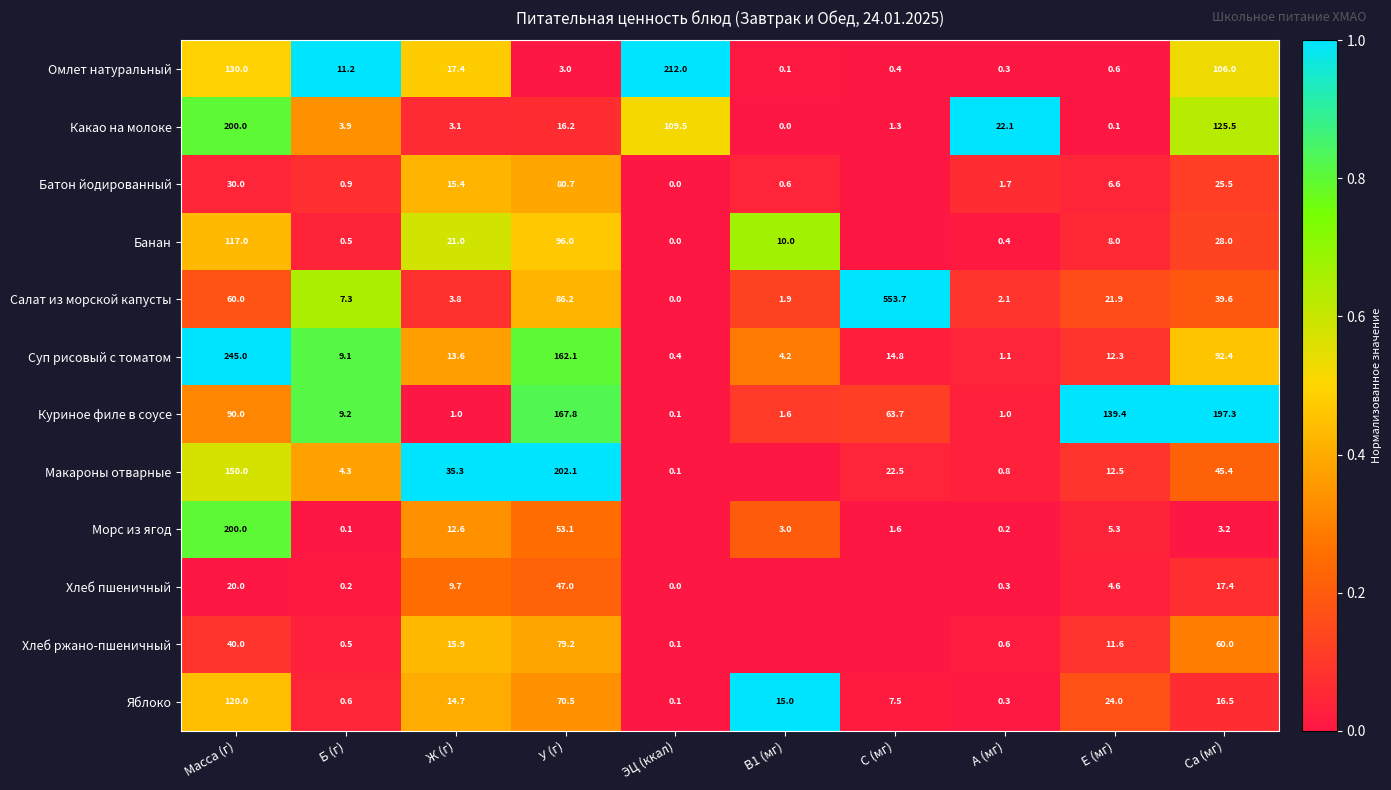

What value does the Куриное филе в соусе series have at Ж (г)?

1.0